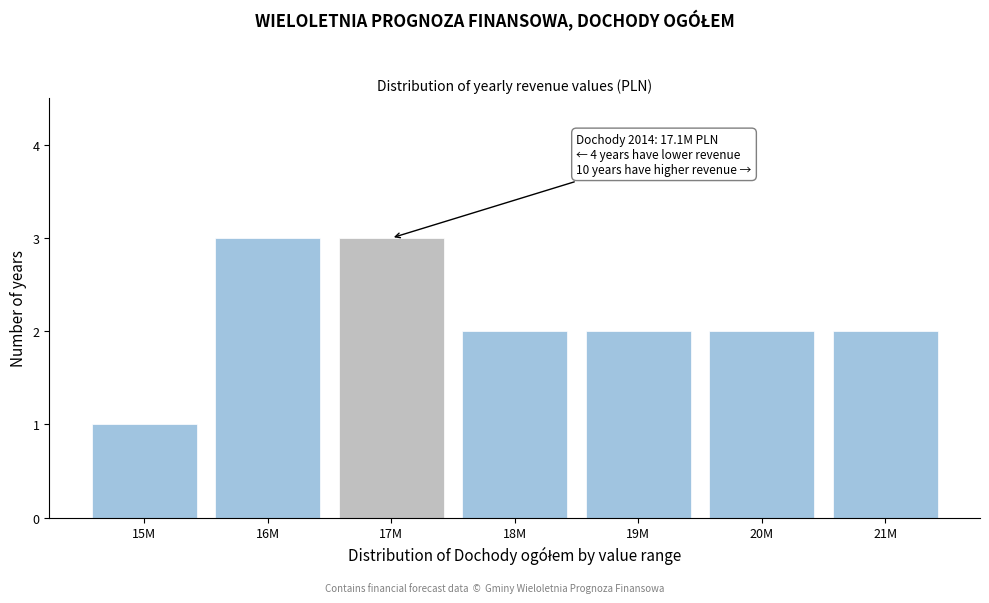

Reading left to right, transcribe all the data shown in this chart.

15M=1	16M=3	17M=3	18M=2	19M=2	20M=2	21M=2